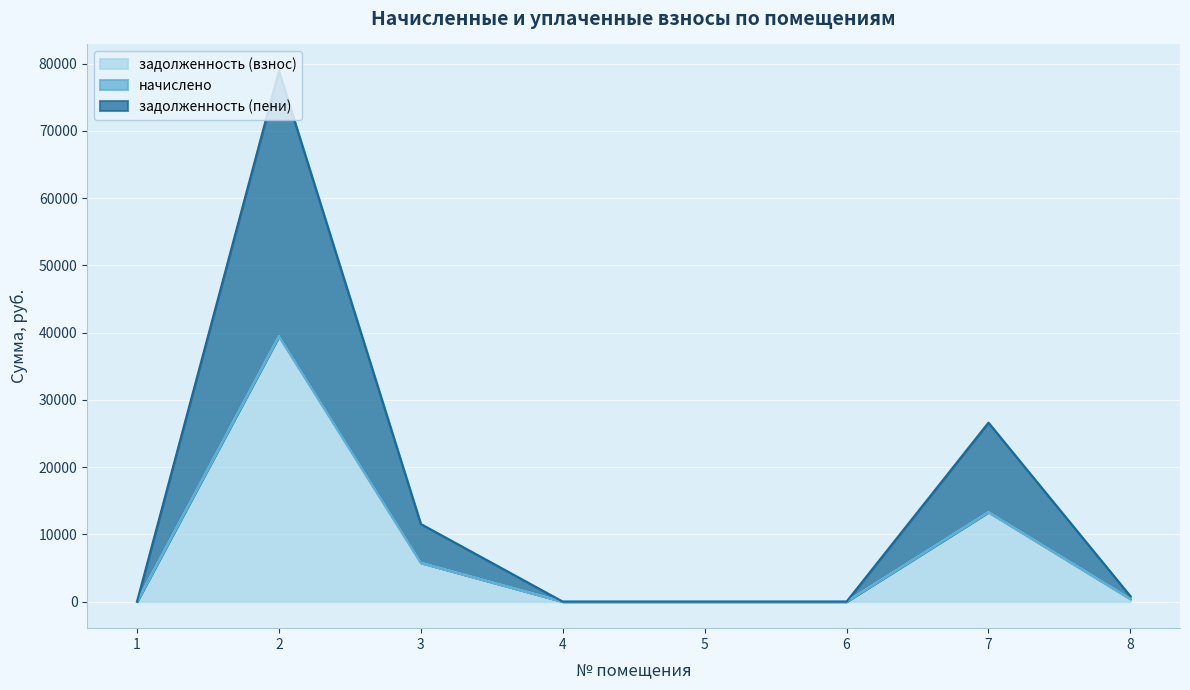

How many lines are shown in the chart?

3